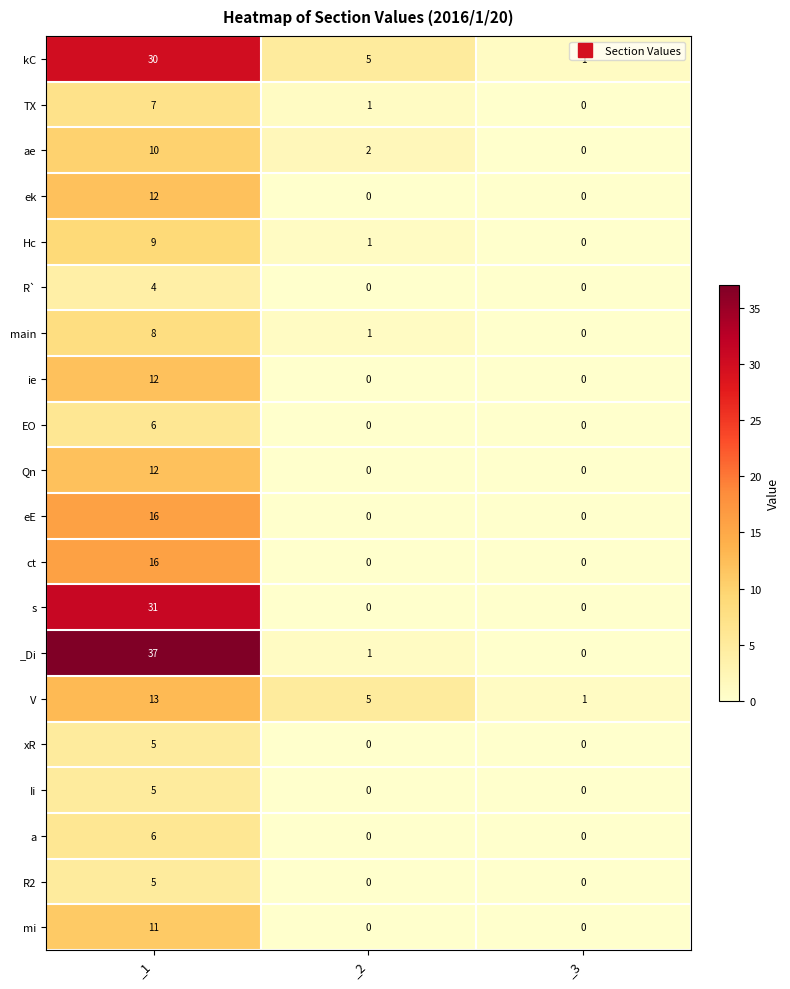

What is the difference between the highest and lowest values at _1?

33